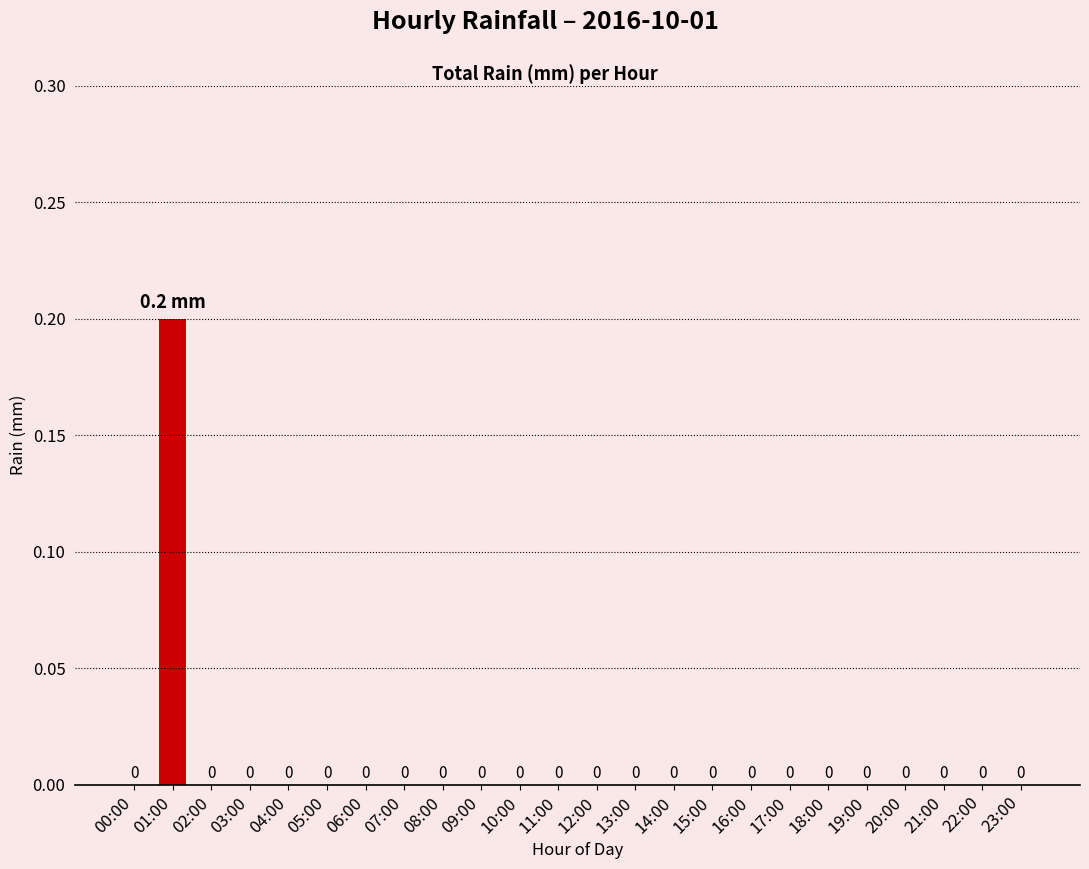

True or false: the data shows 0.0 at 18:00.

True